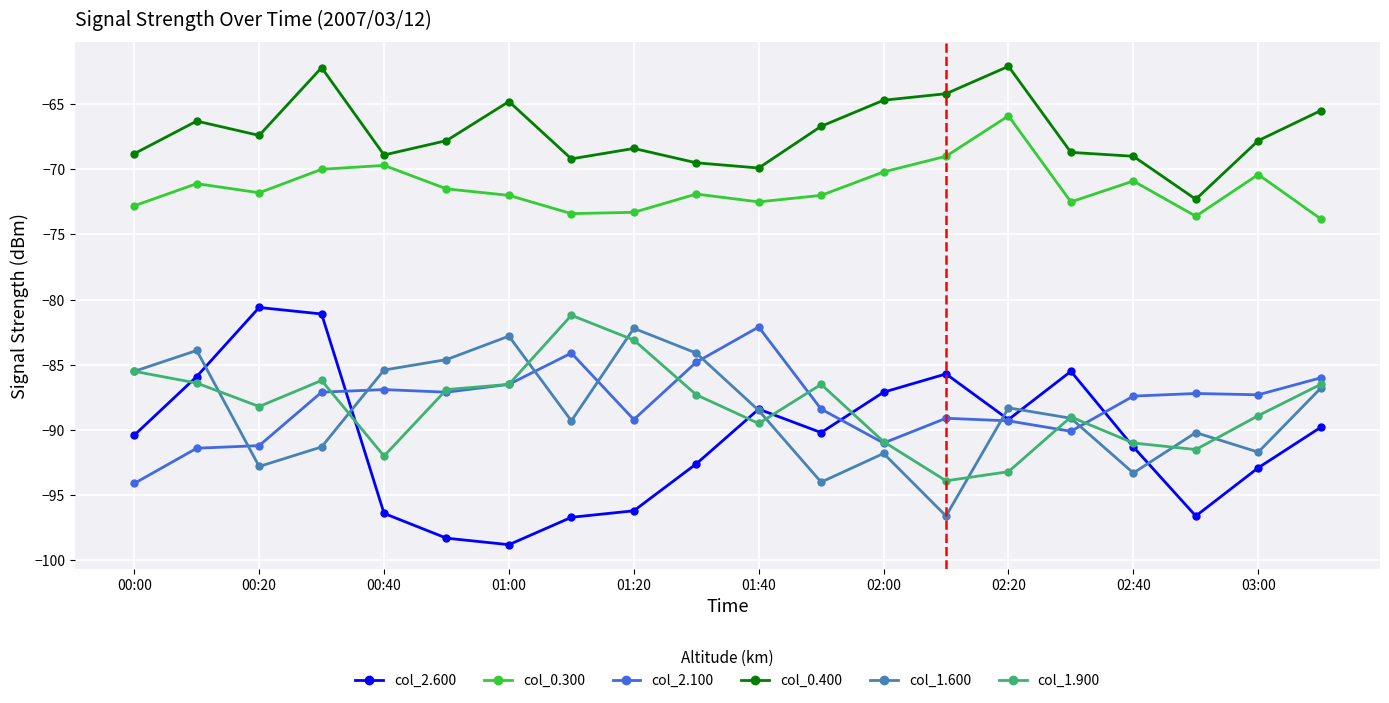

What is the value of the col_0.300 point at the 19th from the left?

-70.4